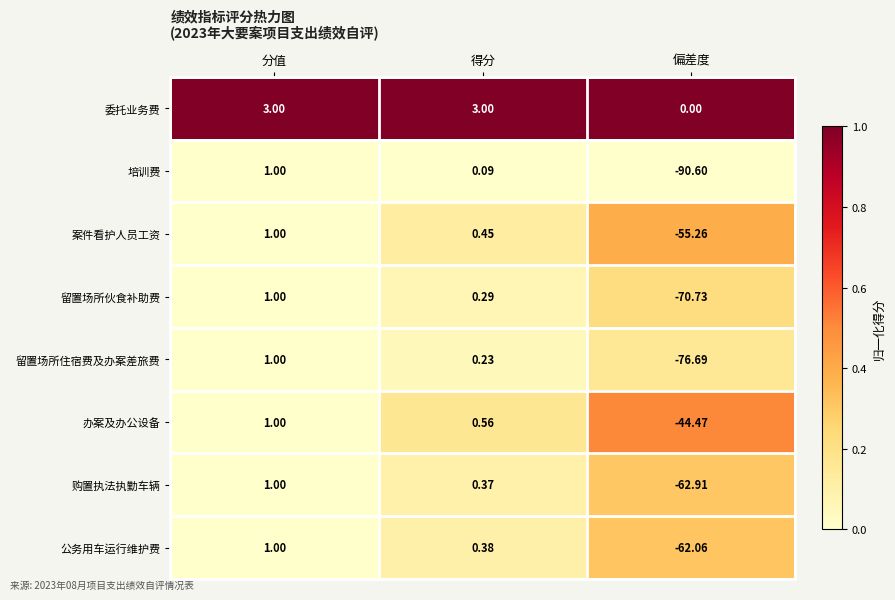

Which series has the largest range (max minus min)?

培训费